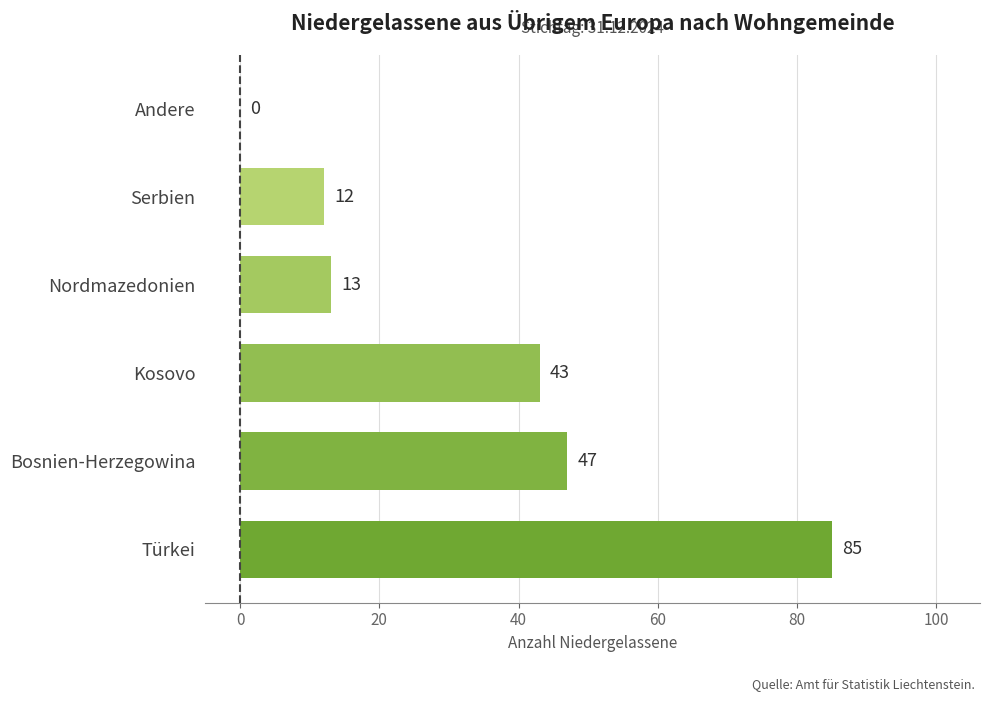

What is the sum of the values at Nordmazedonien and Türkei?

98